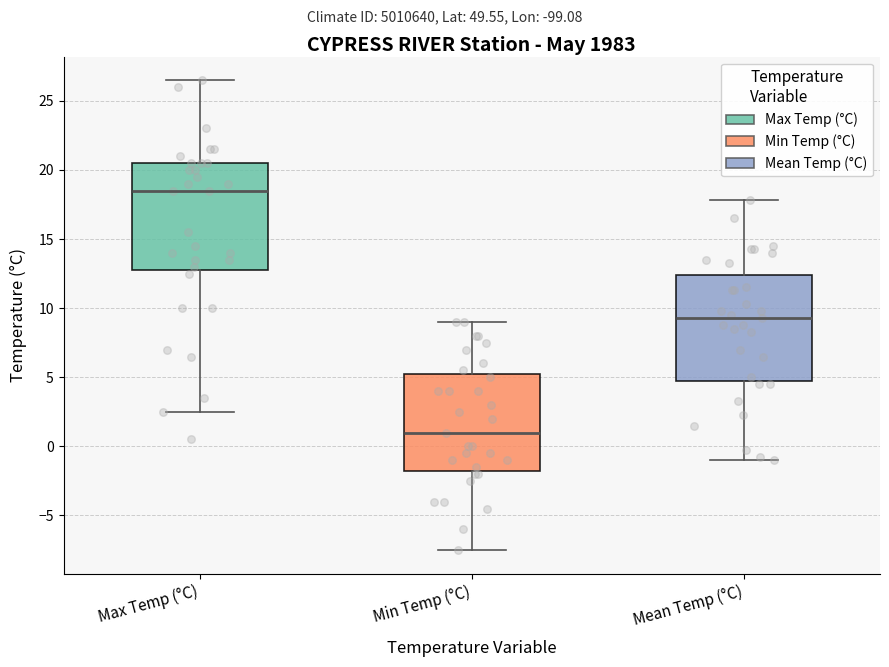

Which box has the lowest median line?

Min Temp (°C)